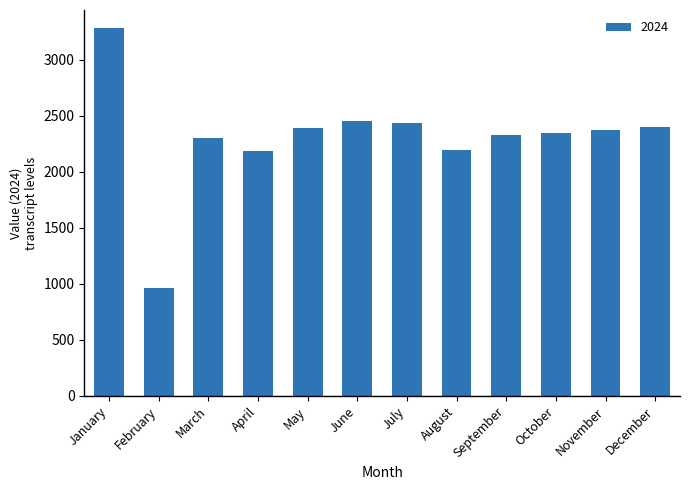

Where does the data first go above 2374?

January